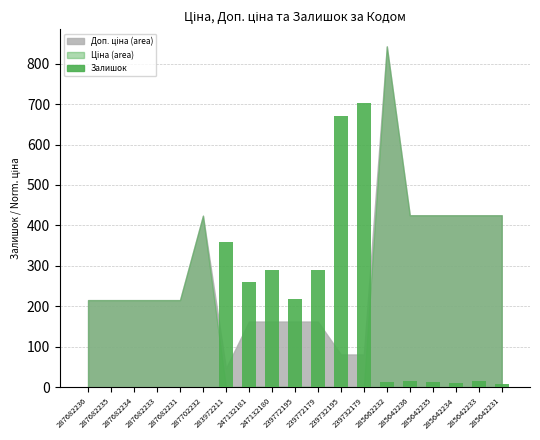

At which label is the value closest to 351?

283972211